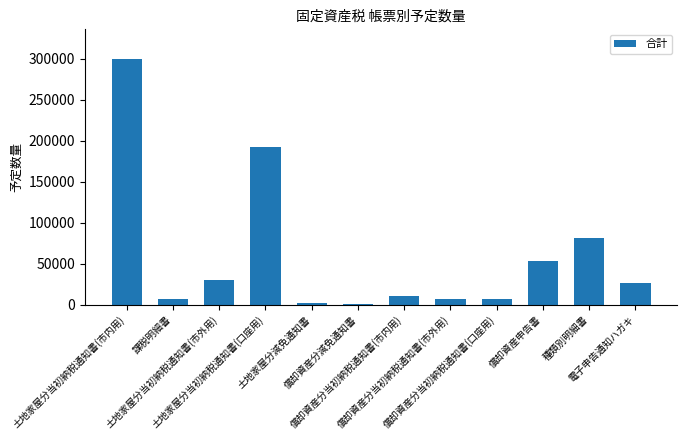

What is the greatest value displayed?

299700